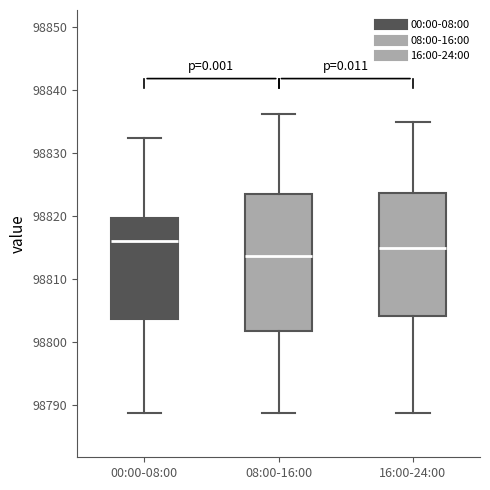

Where is the upper edge of the box for 00:00-08:00 on the y-axis? The values are not printed on the chart, so give them approximately, as read against the axis.

98820